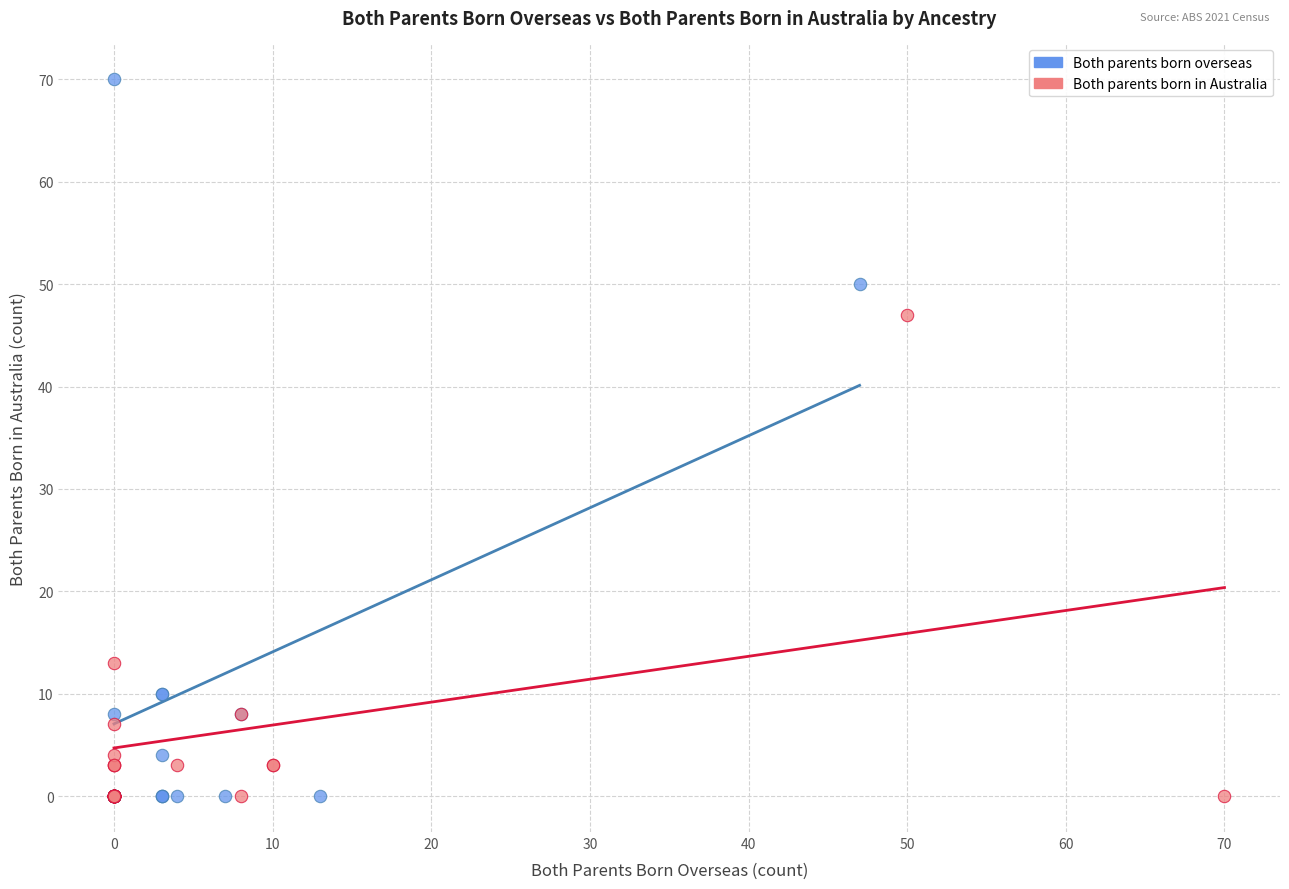

Which series contains the highest Y value?

Both parents born overseas